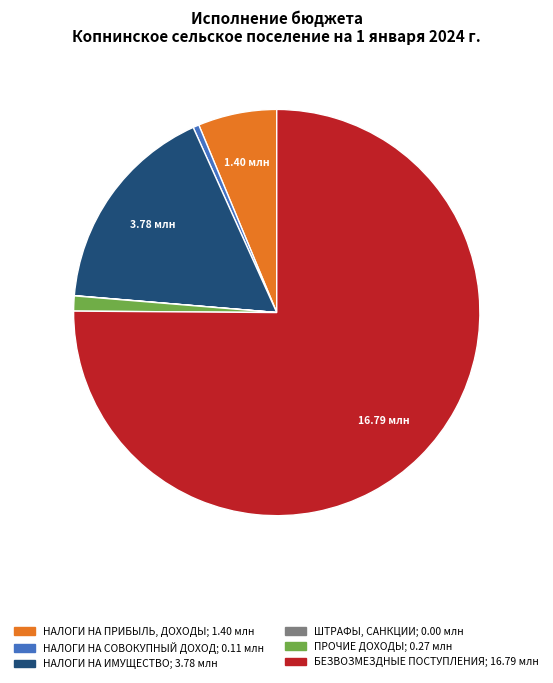

Is it true that БЕЗВОЗМЕЗДНЫЕ ПОСТУПЛЕНИЯ is 69% of the pie?

False